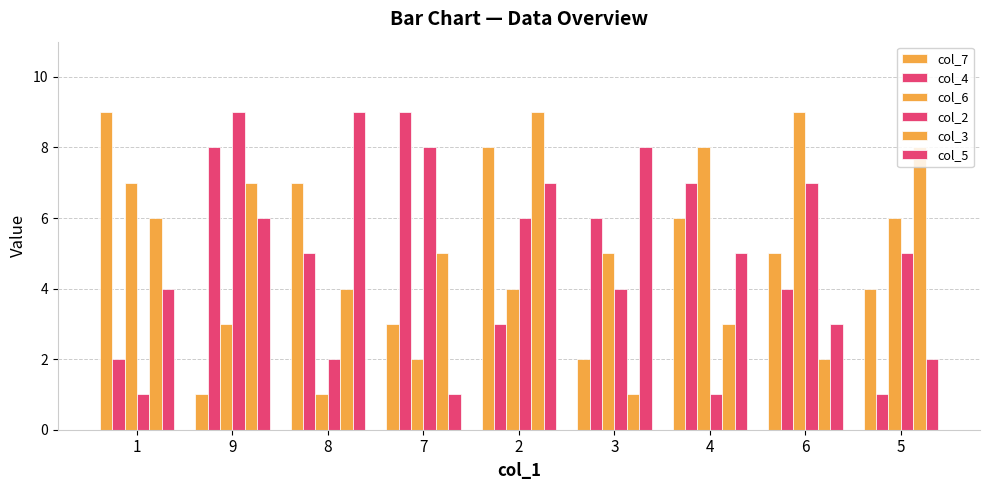

What is the spread (max minus min) of values at 3?

7